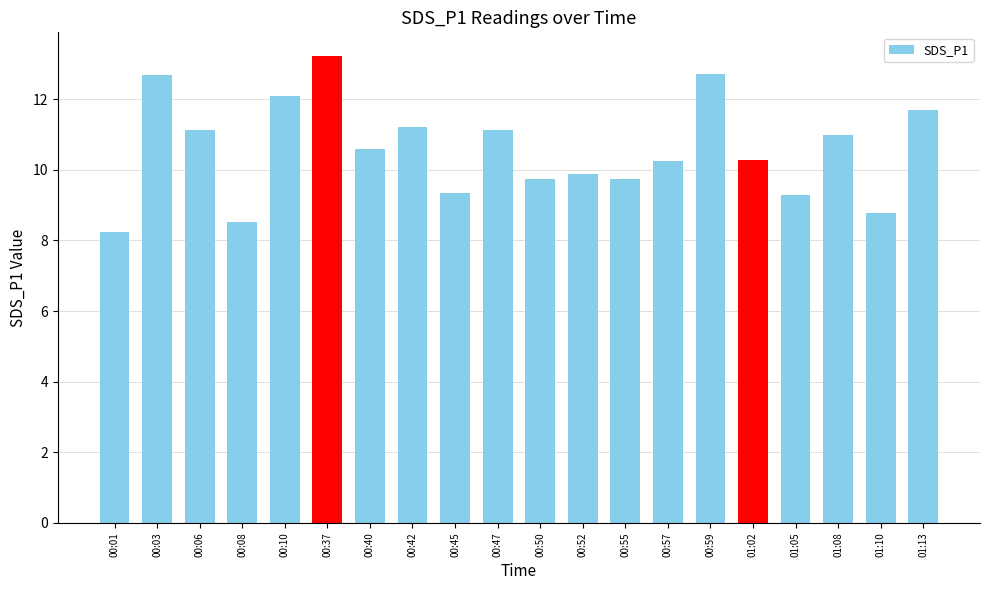

The value at 01:02 is 10.3. True or false?

True